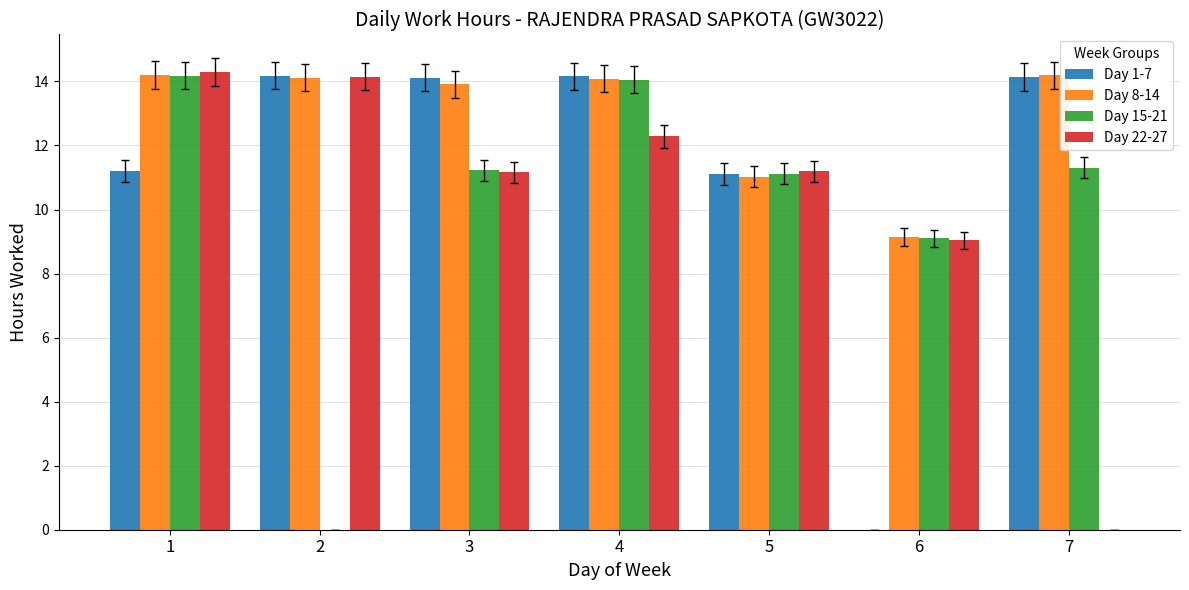

The Day 22-27 series shows 20.3 at 2. True or false?

False